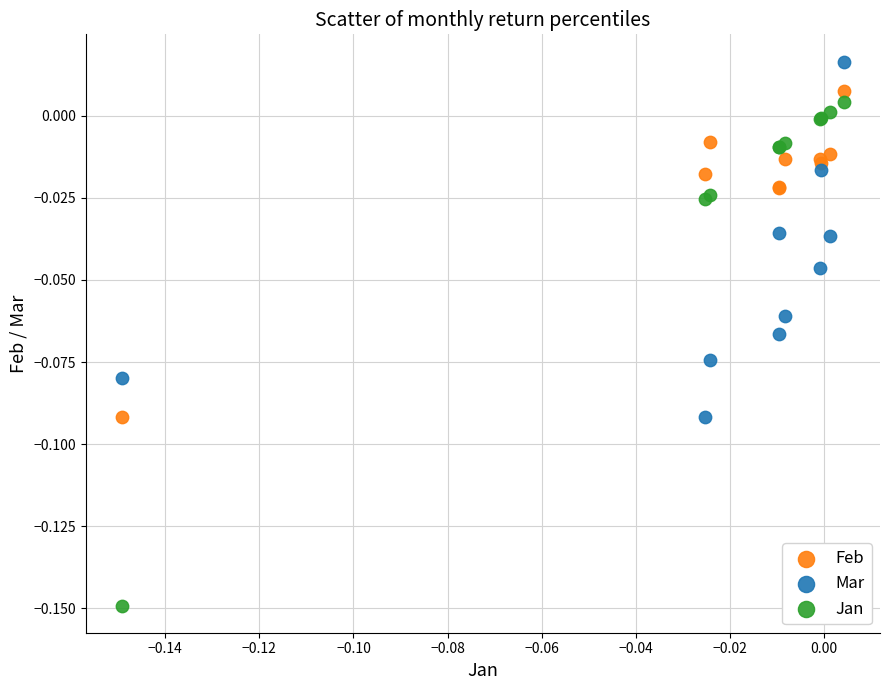

What are all the series names shown in the legend?

Feb, Mar, Jan